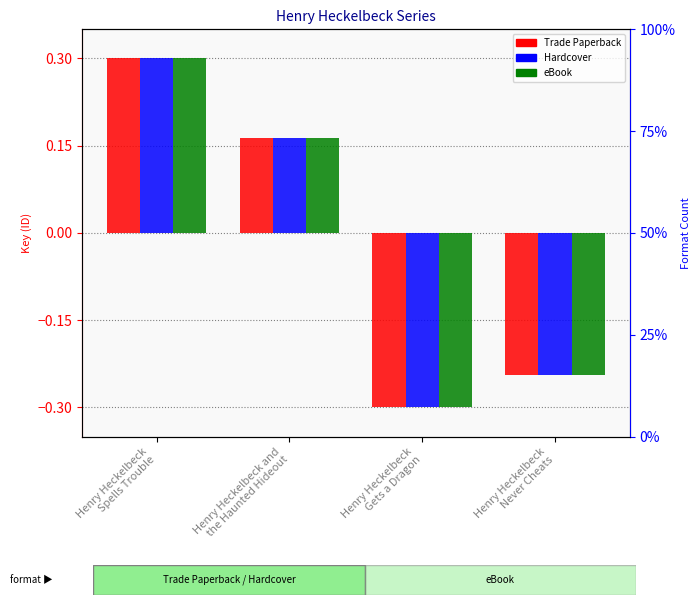

True or false: Hardcover has a value of 0.2 at Henry Heckelbeck and
the Haunted Hideout.

True